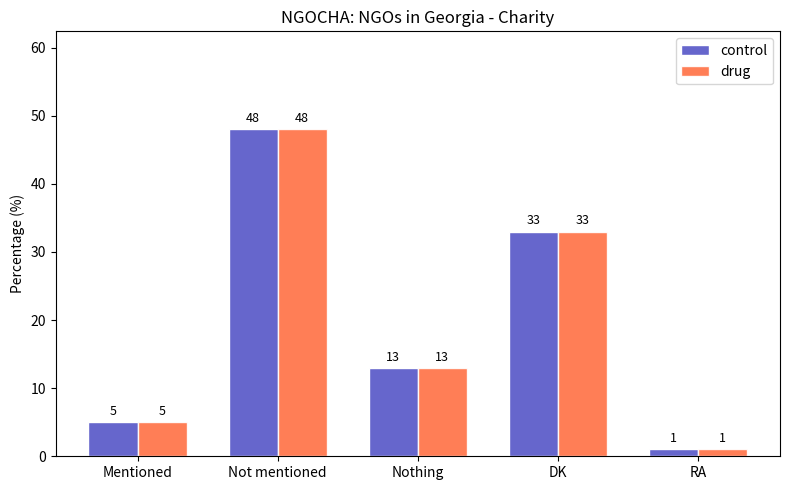

Where does the control series first go above 13?

Not mentioned